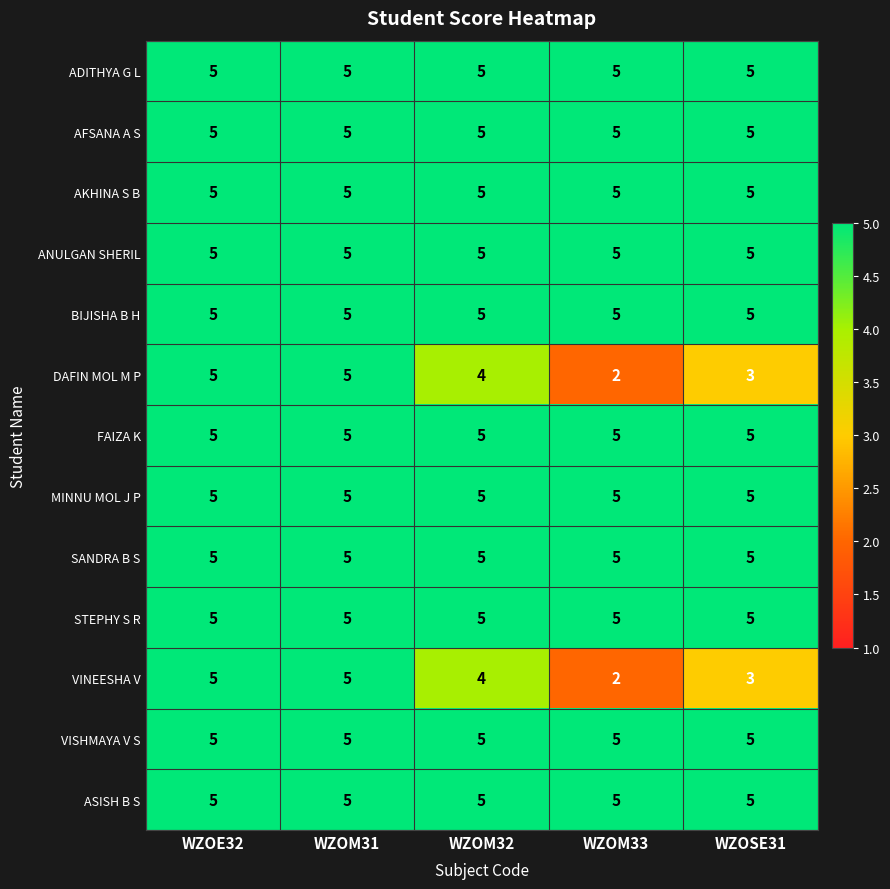

At how many categories does at least one series exceed 3?

5